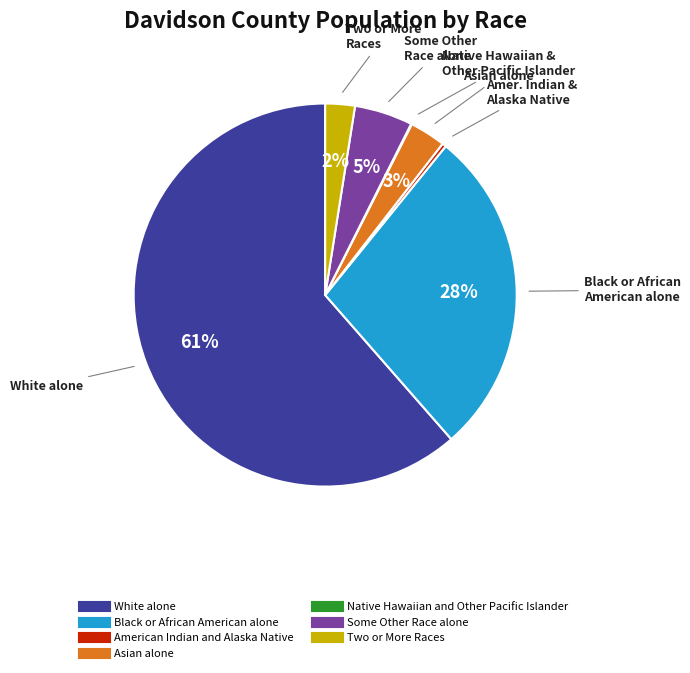

To the nearest percent, what is the combined percentage of Some Other Race alone and American Indian and Alaska Native?

5%